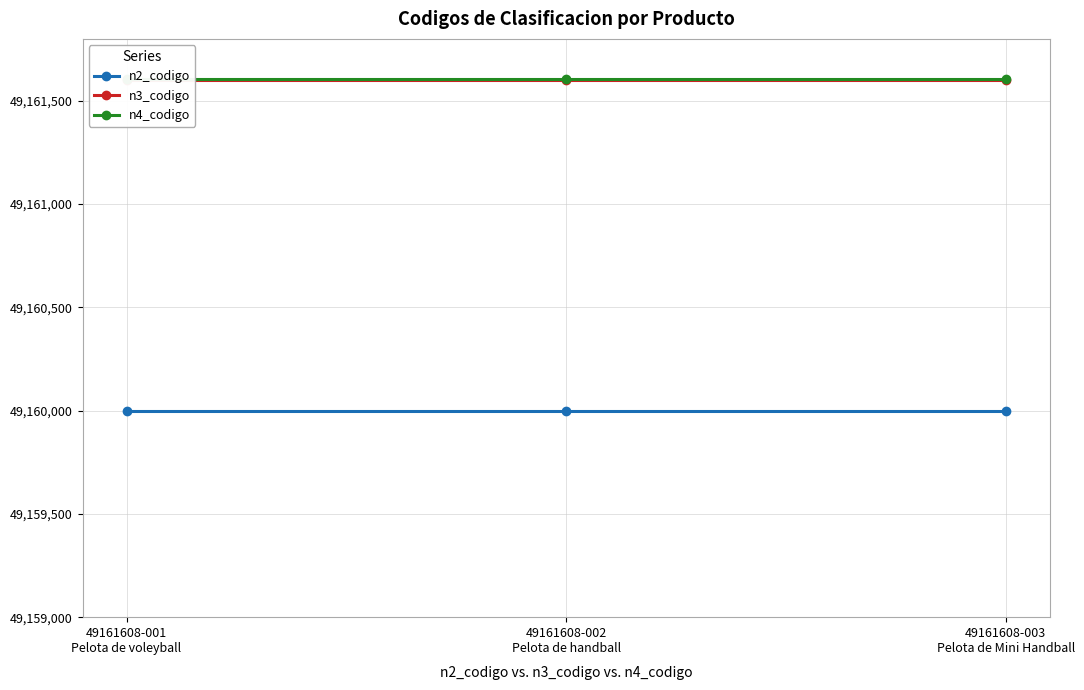

Rank the series at 49161608-003
Pelota de Mini Handball from lowest to highest value.

n2_codigo, n3_codigo, n4_codigo